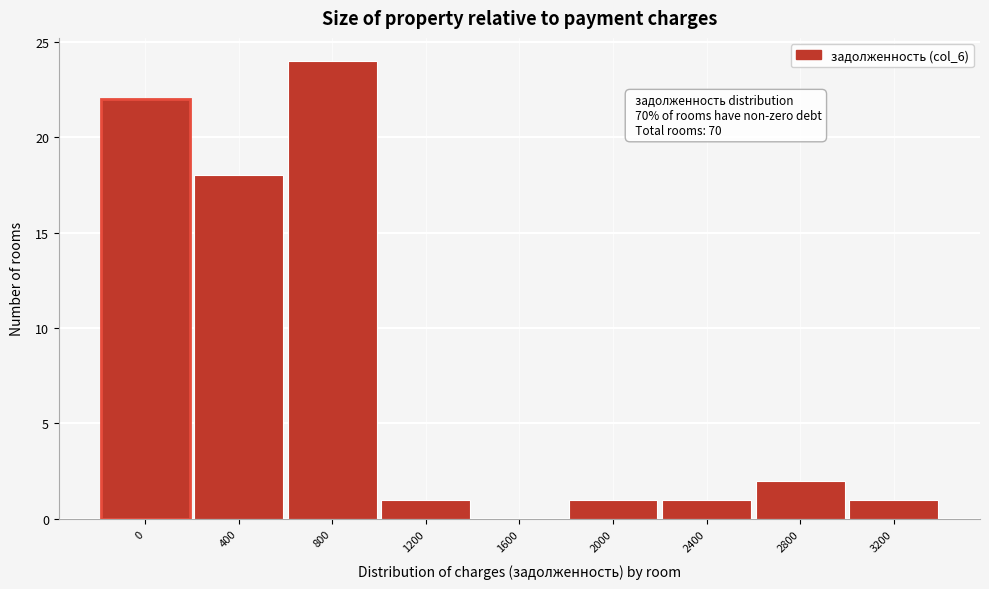

Reading left to right, list all the values displayed in this chart.

0=22	400=18	800=24	1200=1	1600=0	2000=1	2400=1	2800=2	3200=1